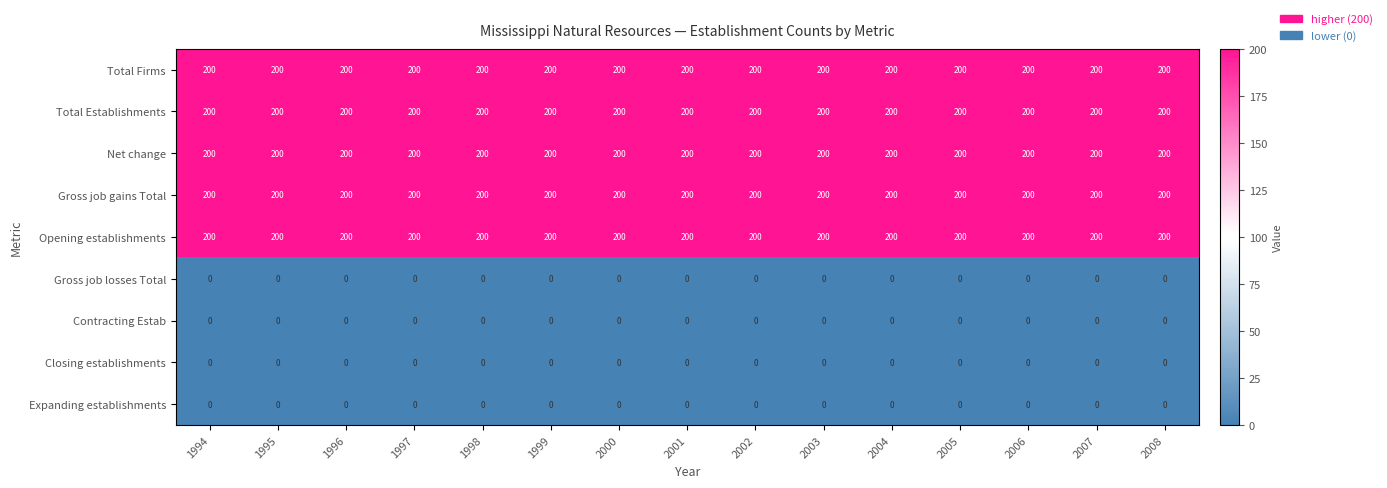

What is the spread (max minus min) of values at 1995?

200